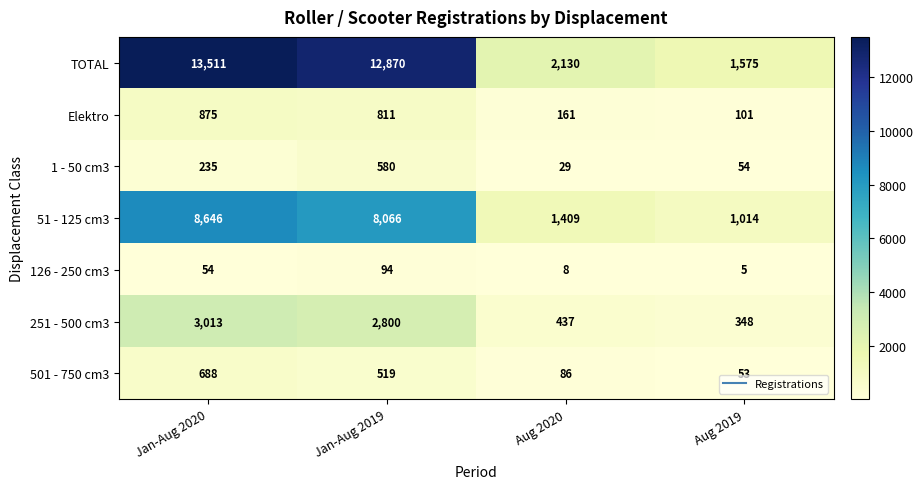

Reading left to right, list all the values displayed in this chart.

TOTAL: 13511	12870	2130	1575
Elektro: 875	811	161	101
1 - 50 cm3: 235	580	29	54
51 - 125 cm3: 8646	8066	1409	1014
126 - 250 cm3: 54	94	8	5
251 - 500 cm3: 3013	2800	437	348
501 - 750 cm3: 688	519	86	53